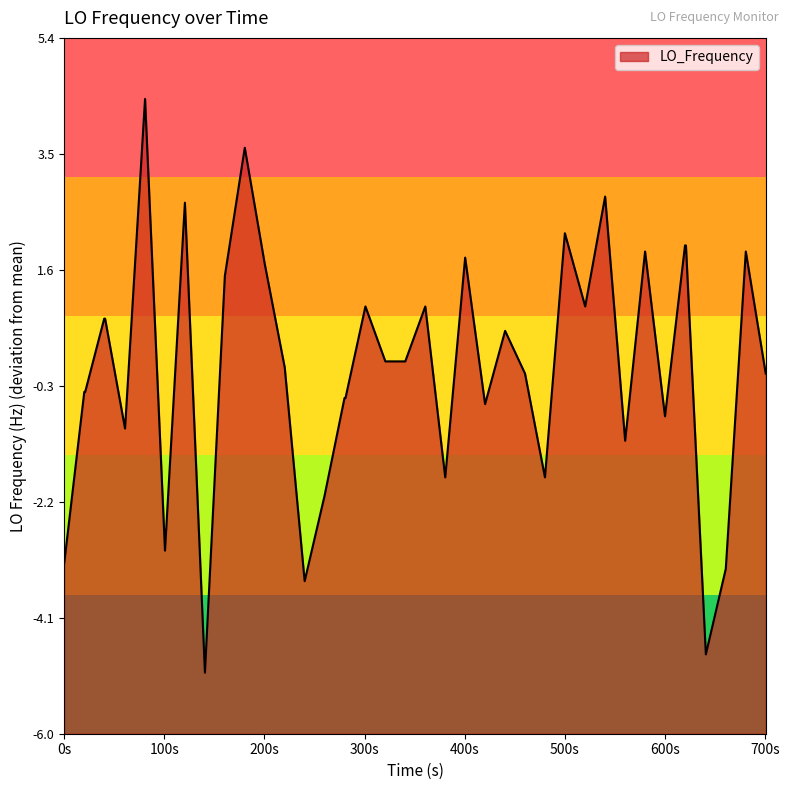

What is the difference between the maximum and minimum values?

9.4